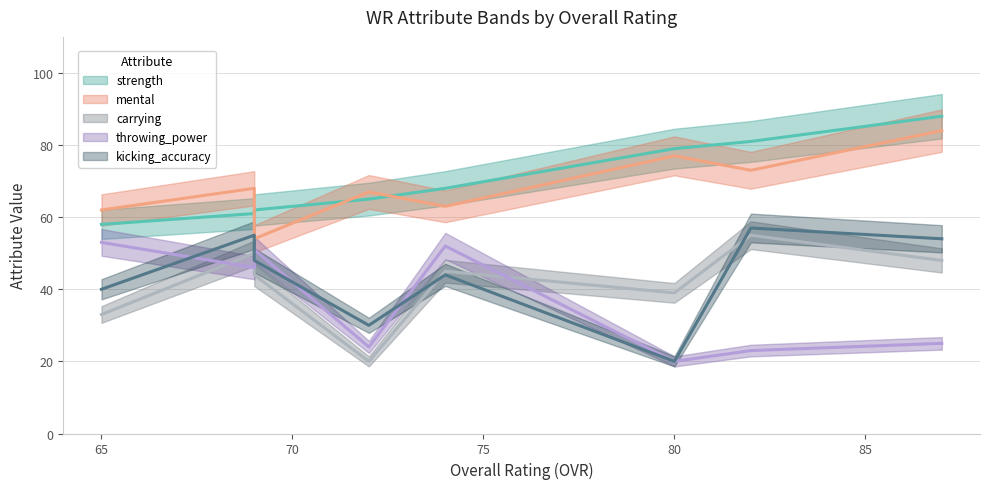

Which series has the largest total across all categories?

strength